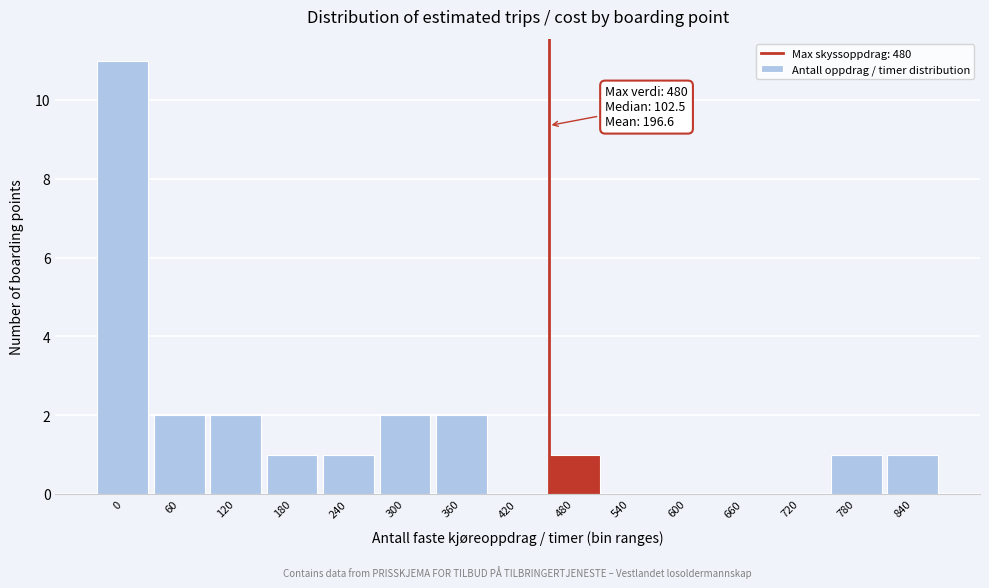

Reading left to right, list all the values displayed in this chart.

0=11	60=2	120=2	180=1	240=1	300=2	360=2	420=0	480=1	540=0	600=0	660=0	720=0	780=1	840=1